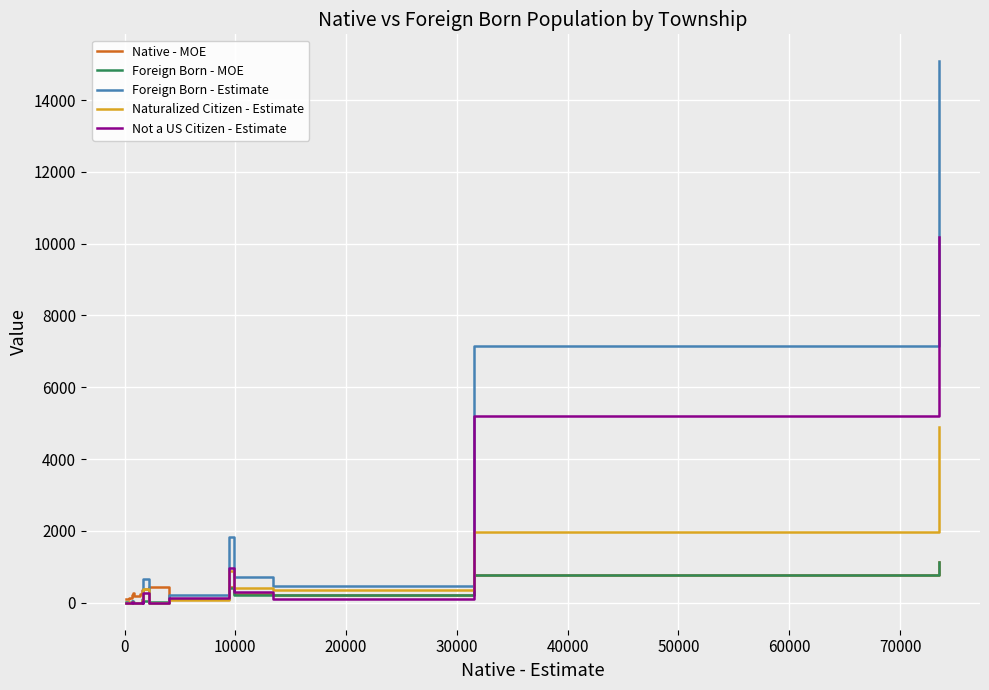

What is the maximum value shown in the chart?

15079